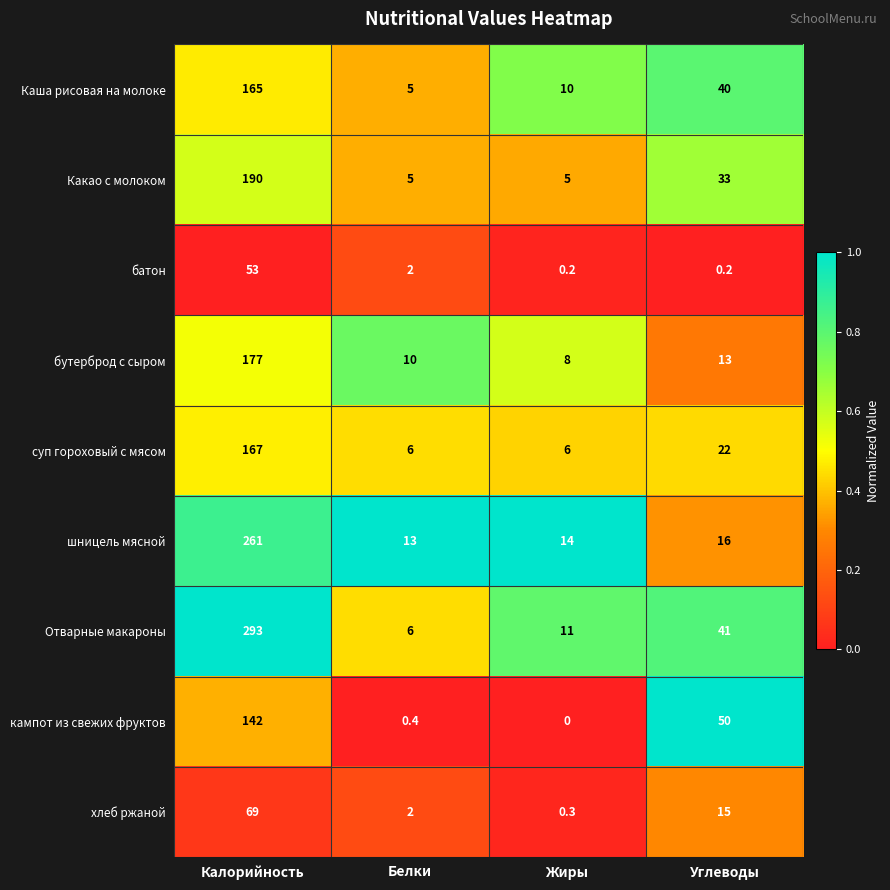

What is the difference between the maximum and minimum values in the хлеб ржаной series?

68.7